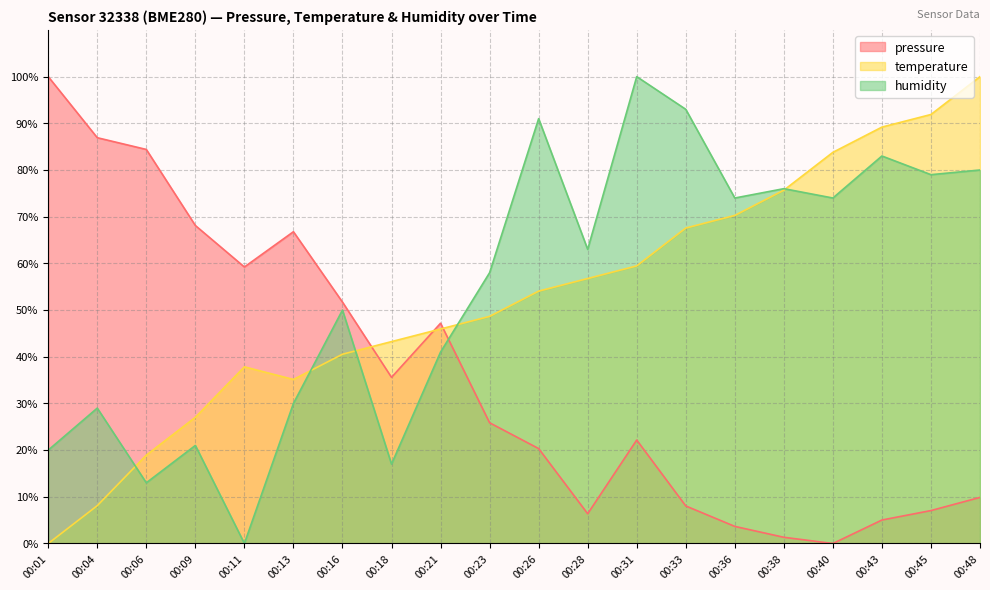

How many values in humidity are above zero?

19